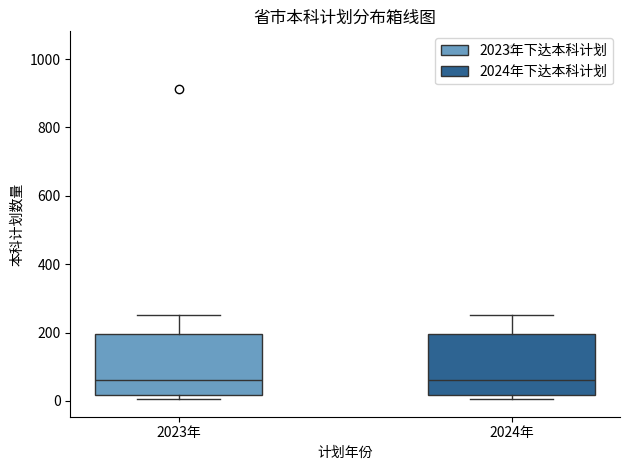

Reading left to right, transcribe this box plot: for each box, give where its median line is, the range the box spans, and where its two whiskers end, as read against the y-axis. The values are not printed on the chart, so give them approximately, as read against the axis.

2023年: median 60, box 20 to 200, whiskers 0 to 260
2024年: median 60, box 20 to 200, whiskers 0 to 260